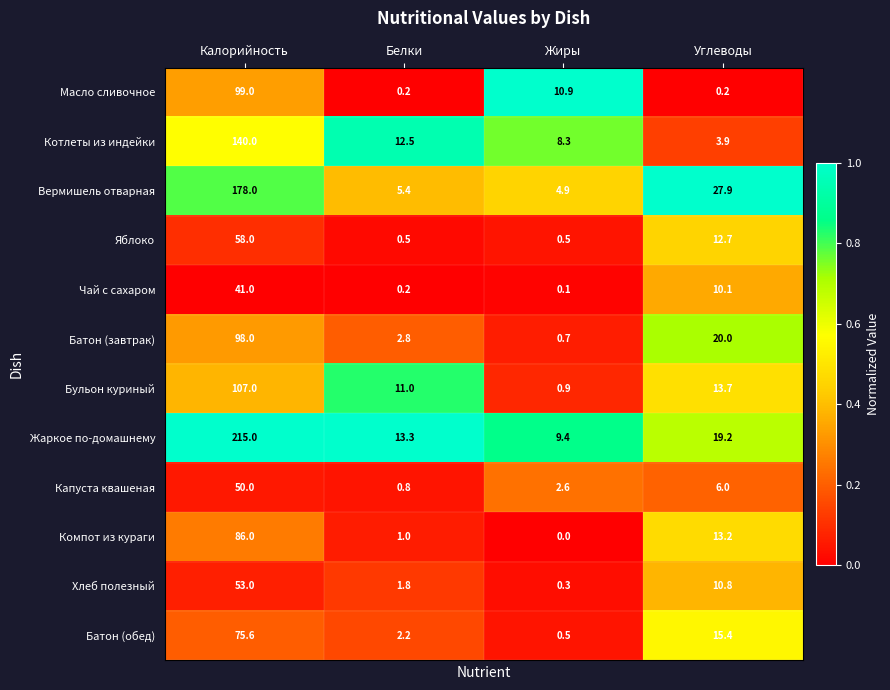

Which category has the highest value in the Бульон куриный series?

Калорийность